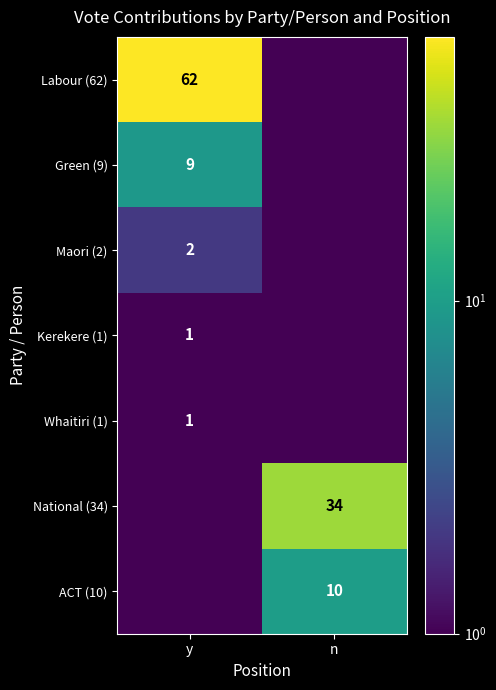

The Kerekere (1) series shows 0.2 at y. True or false?

False